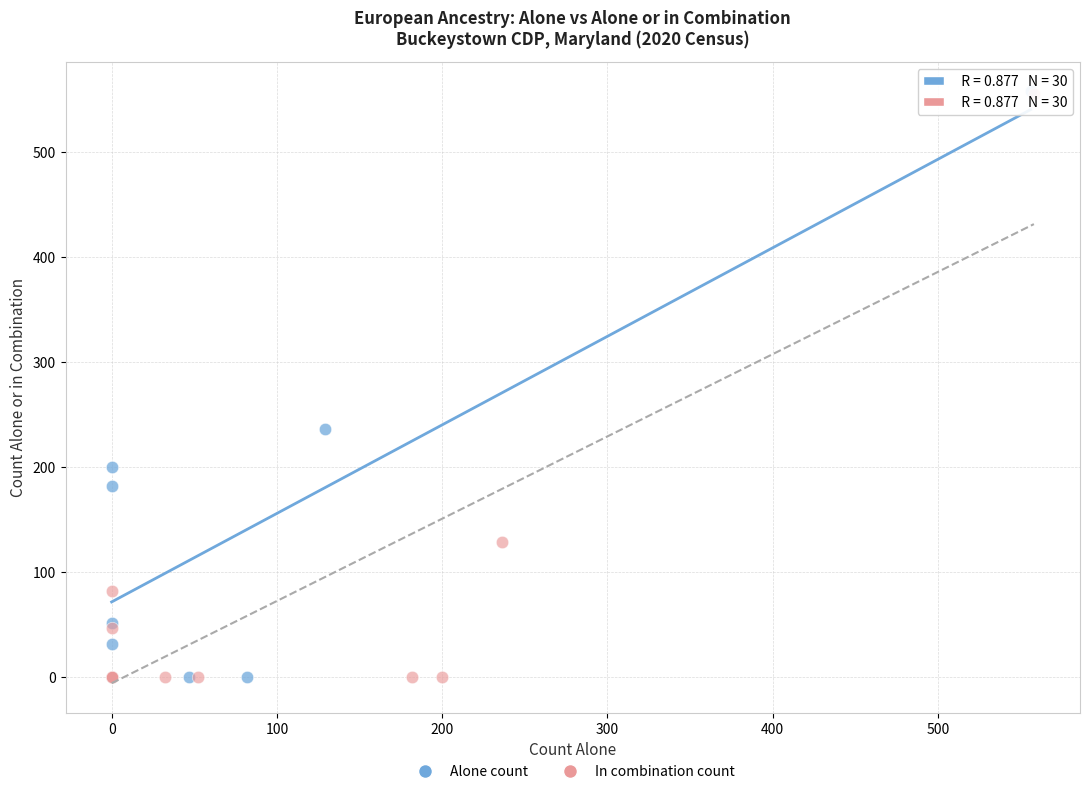

Which series has the widest spread of Y values?

Alone count